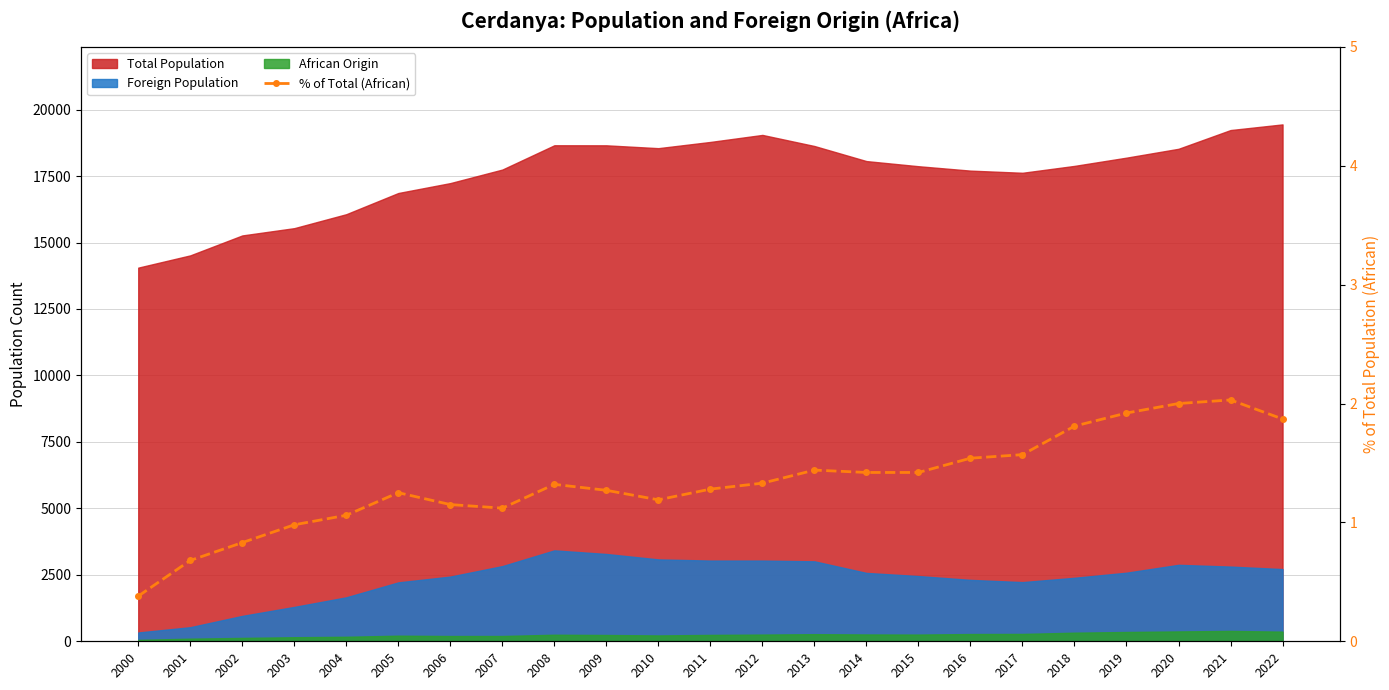

At which label does the data first exceed 1?

2004